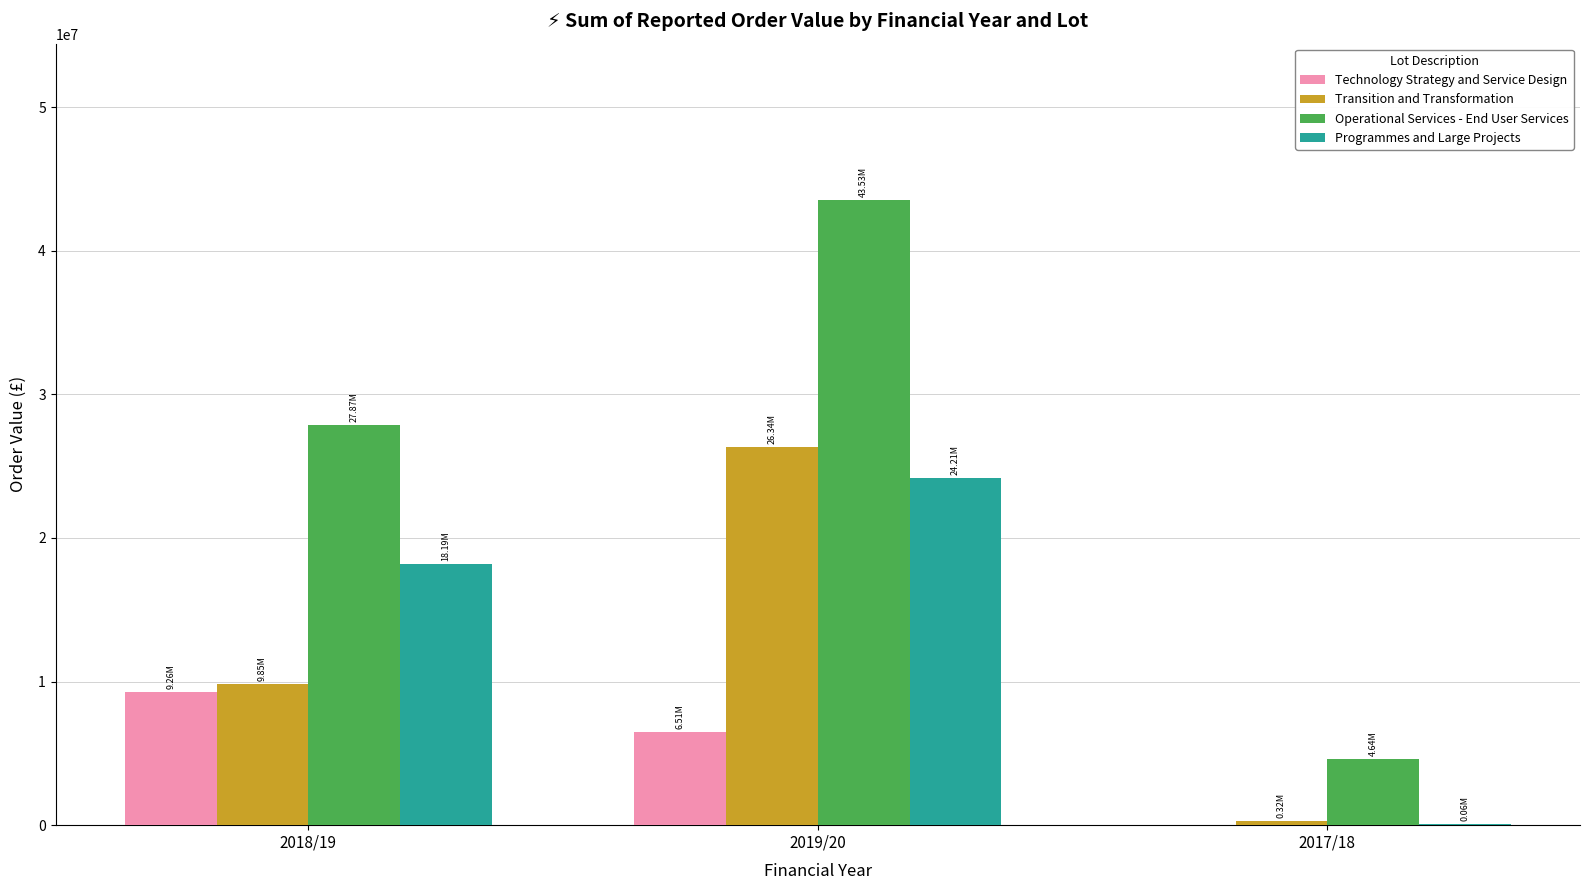

How many categories are shown in the chart?

3